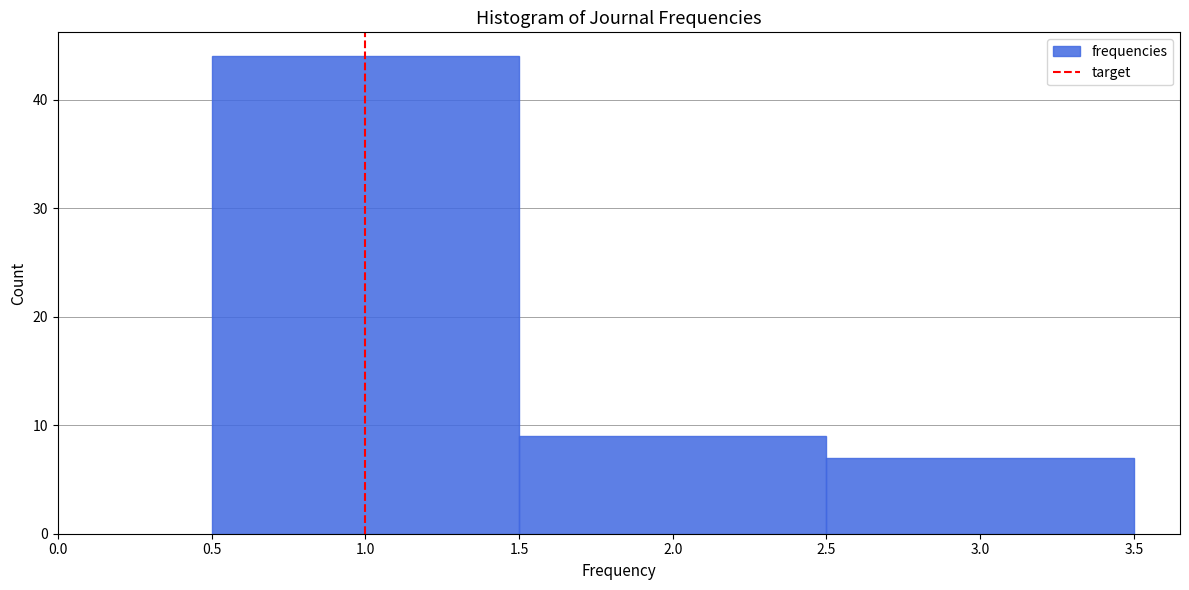

How tall is the bar that spans 2.5 to 3.5 on the x-axis? The values are not printed on the chart, so give them approximately, as read against the axis.

7